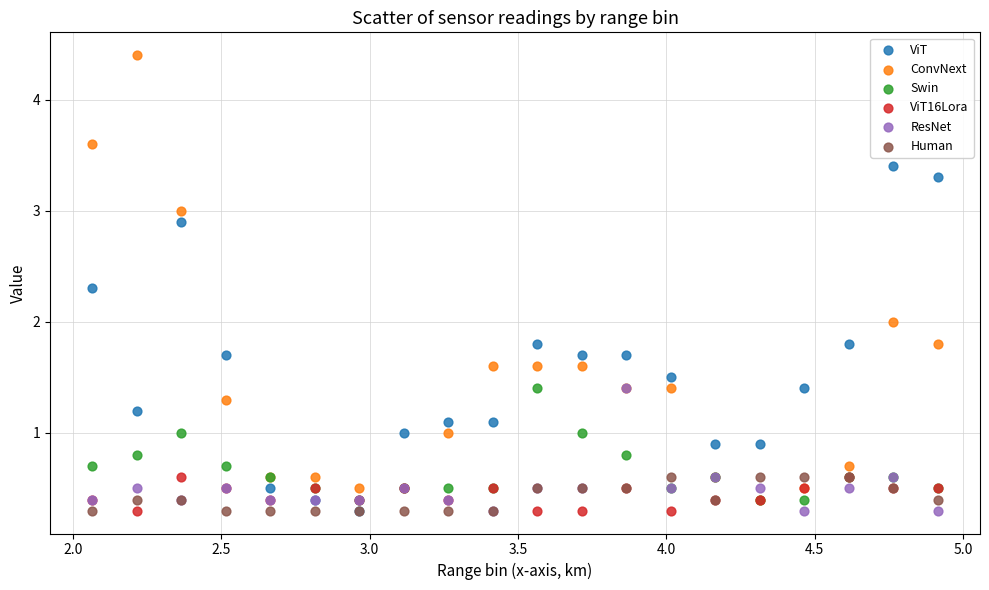

What are all the series names shown in the legend?

ViT, ConvNext, Swin, ViT16Lora, ResNet, Human